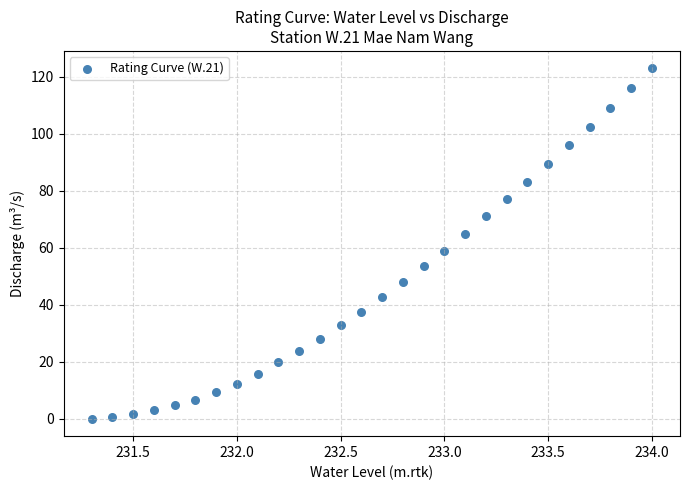

What Y value in the scatter plot is closest to 61?

59.0